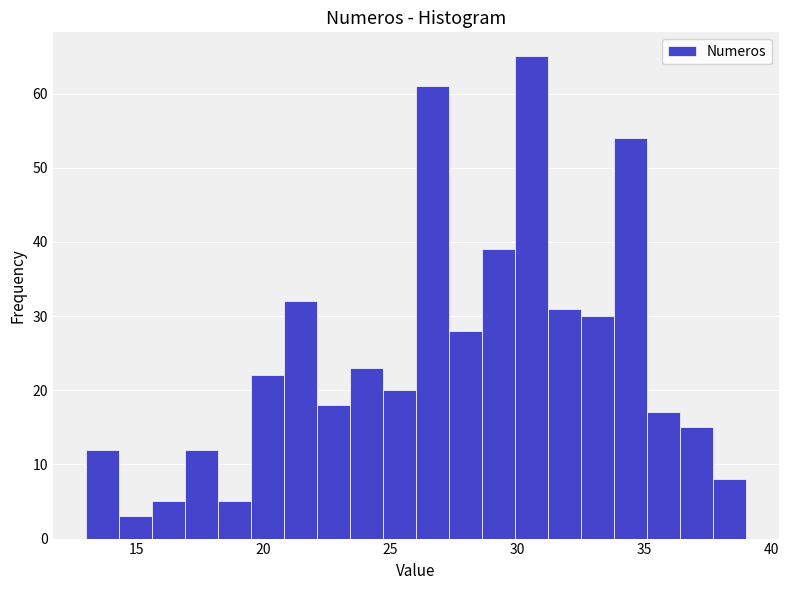

Around what value on the x-axis is the tallest bar? Give the approximate position of its centre, as read against the axis.

30.5